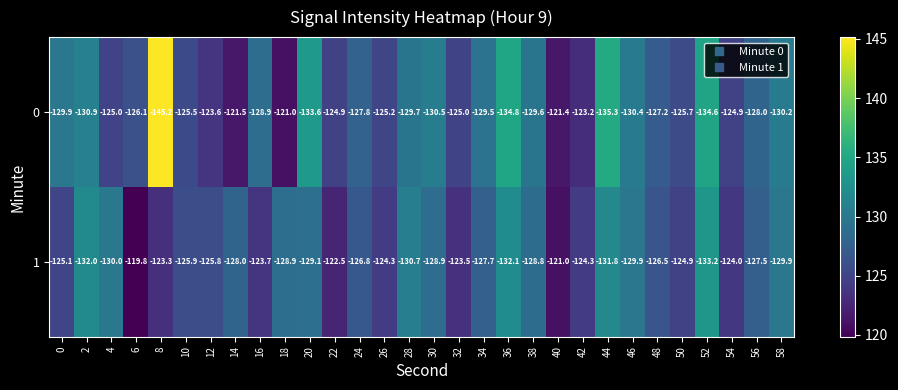

What is the difference between the maximum and minimum values in the 0 series?

24.2